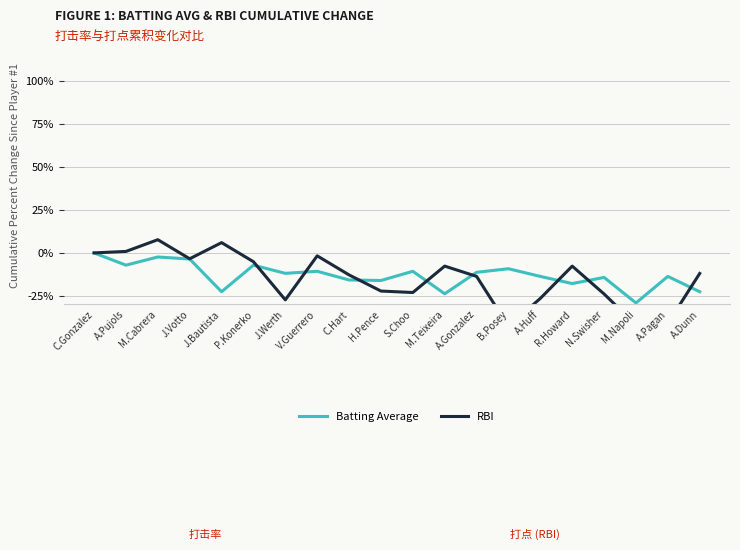

What is the label of the 11th point from the left?

S.Choo